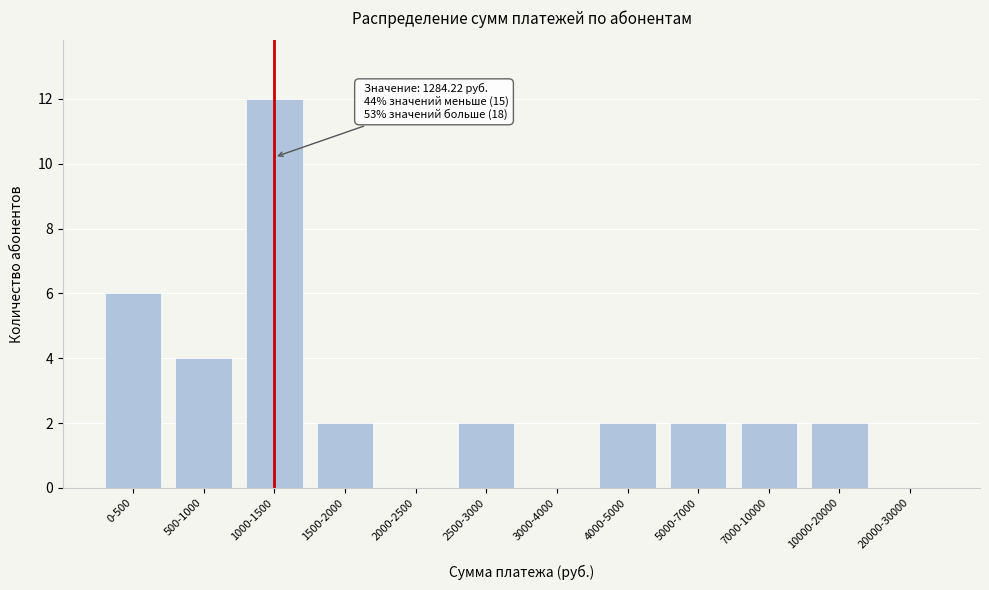

Reading left to right, transcribe all the data shown in this chart.

0-500=6	500-1000=4	1000-1500=12	1500-2000=2	2000-2500=0	2500-3000=2	3000-4000=0	4000-5000=2	5000-7000=2	7000-10000=2	10000-20000=2	20000-30000=0